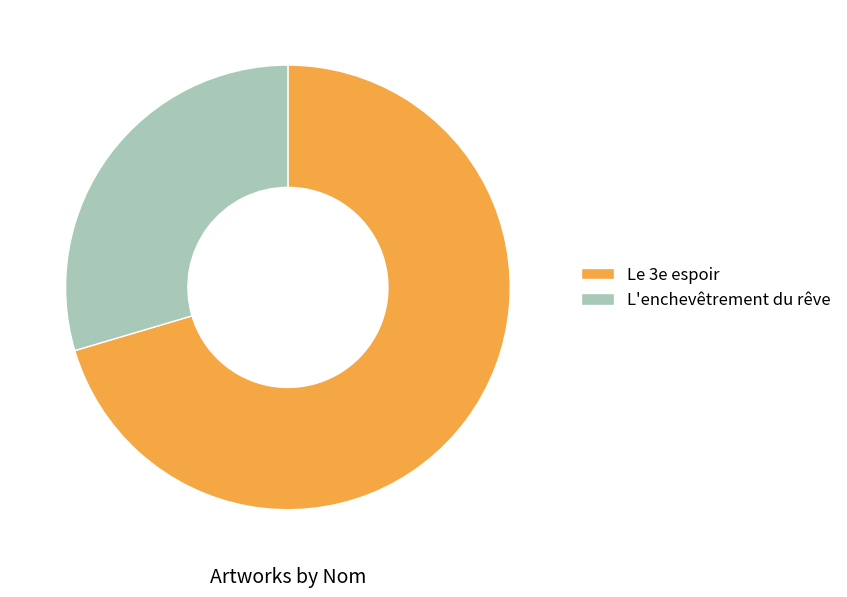

Which category has the biggest portion of the pie?

Le 3e espoir